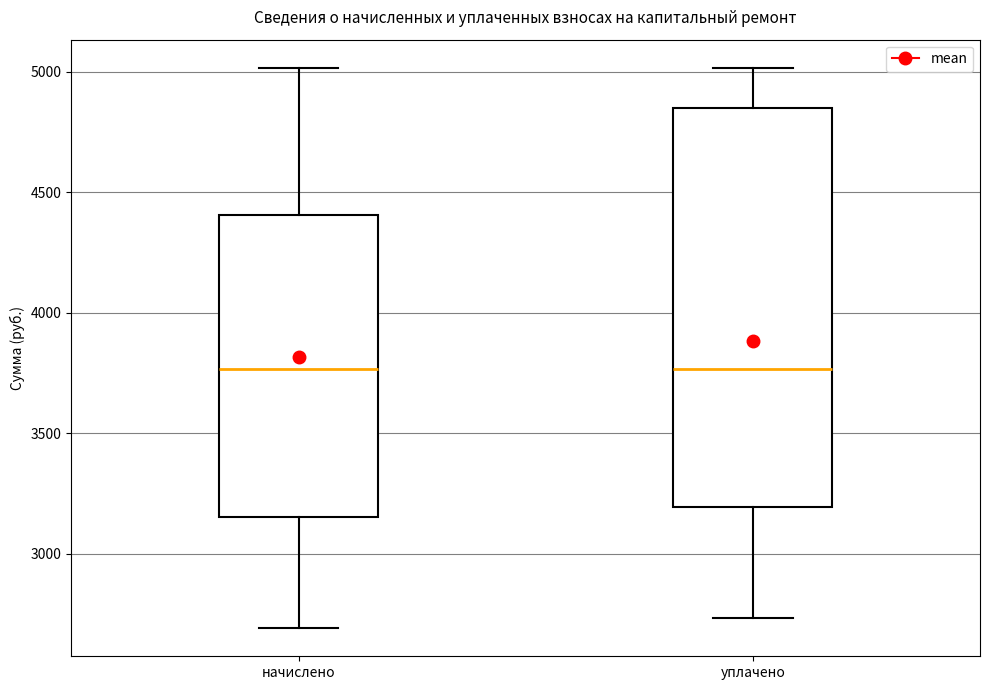

Reading left to right, transcribe this box plot: for each box, give where its median line is, the range the box spans, and where its two whiskers end, as read against the y-axis. The values are not printed on the chart, so give them approximately, as read against the axis.

начислено: median 3750, box 3150 to 4400, whiskers 2700 to 5000
уплачено: median 3750, box 3200 to 4850, whiskers 2750 to 5000